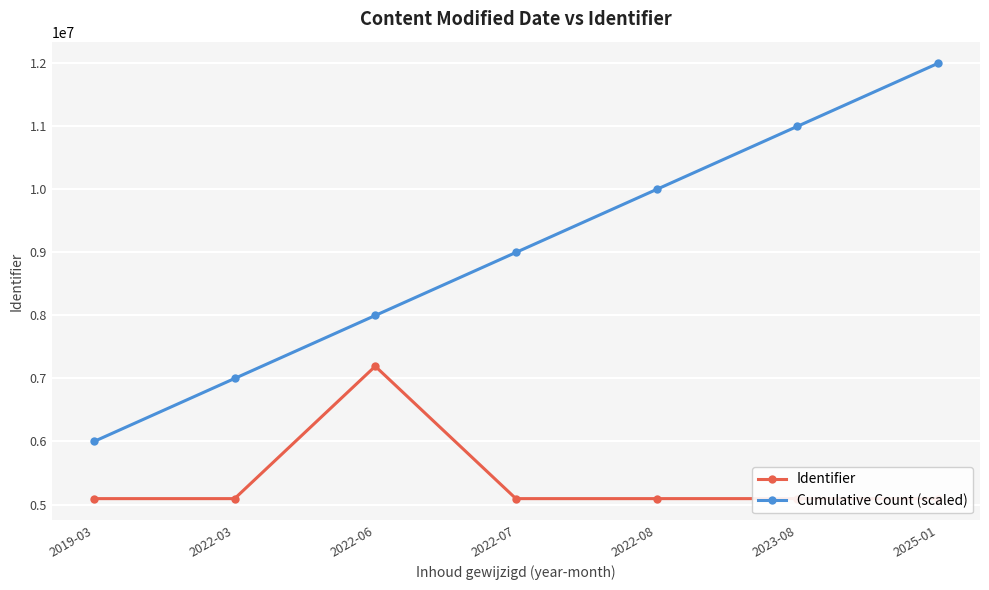

True or false: Identifier and Cumulative Count (scaled) intersect in this chart.

False